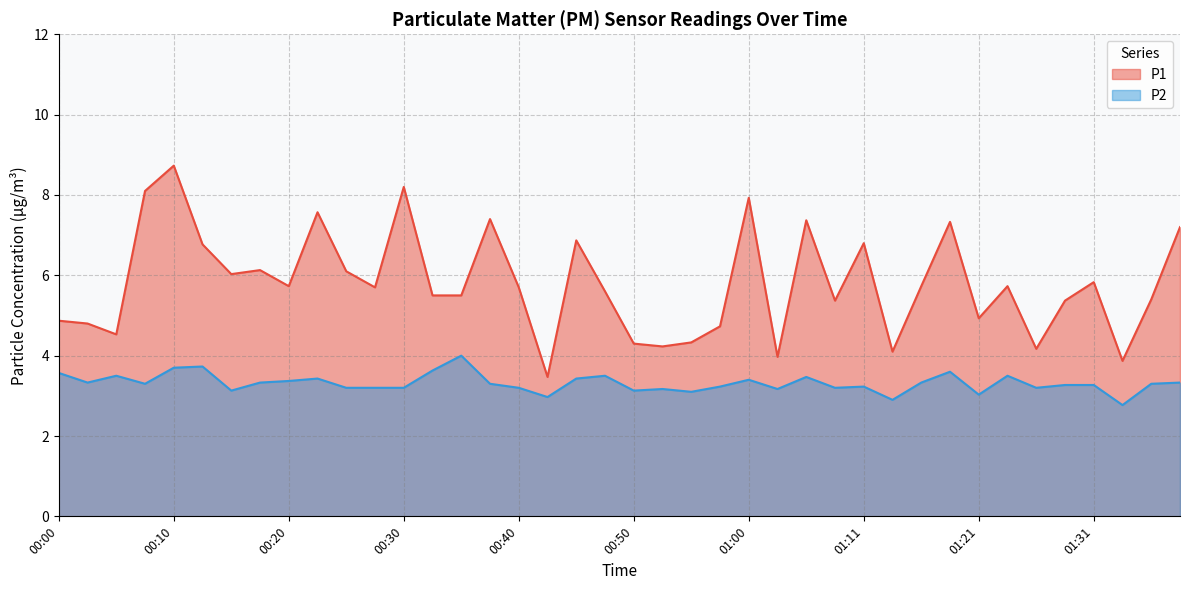

At which label does P2 first exceed 3?

00:00